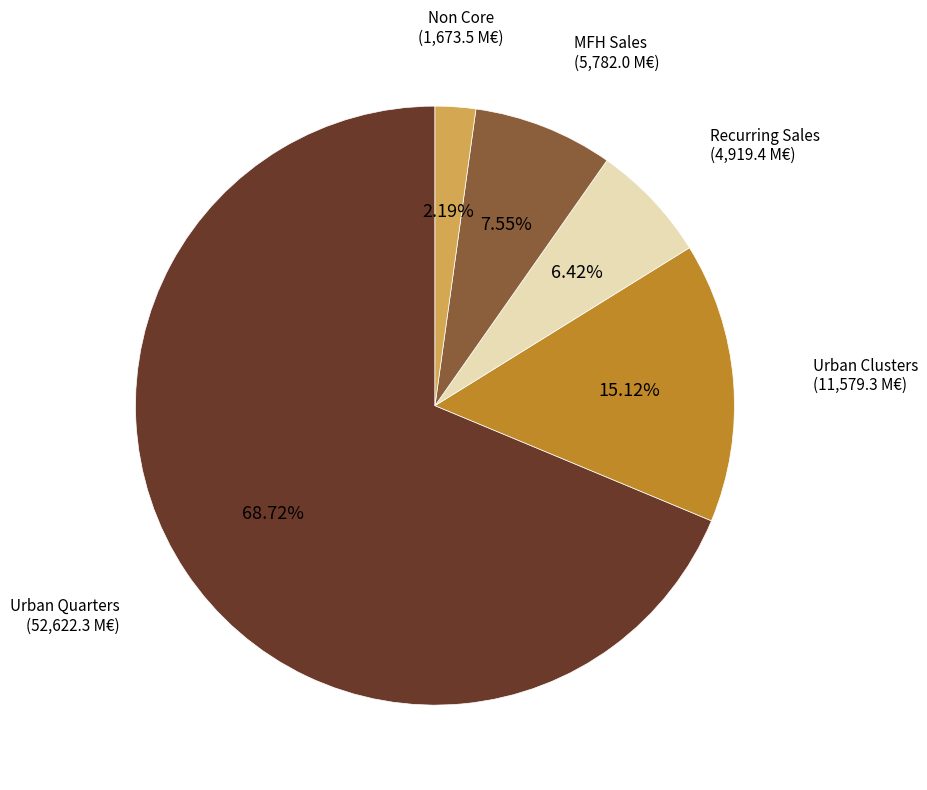

Does any single category account for the majority?

Yes